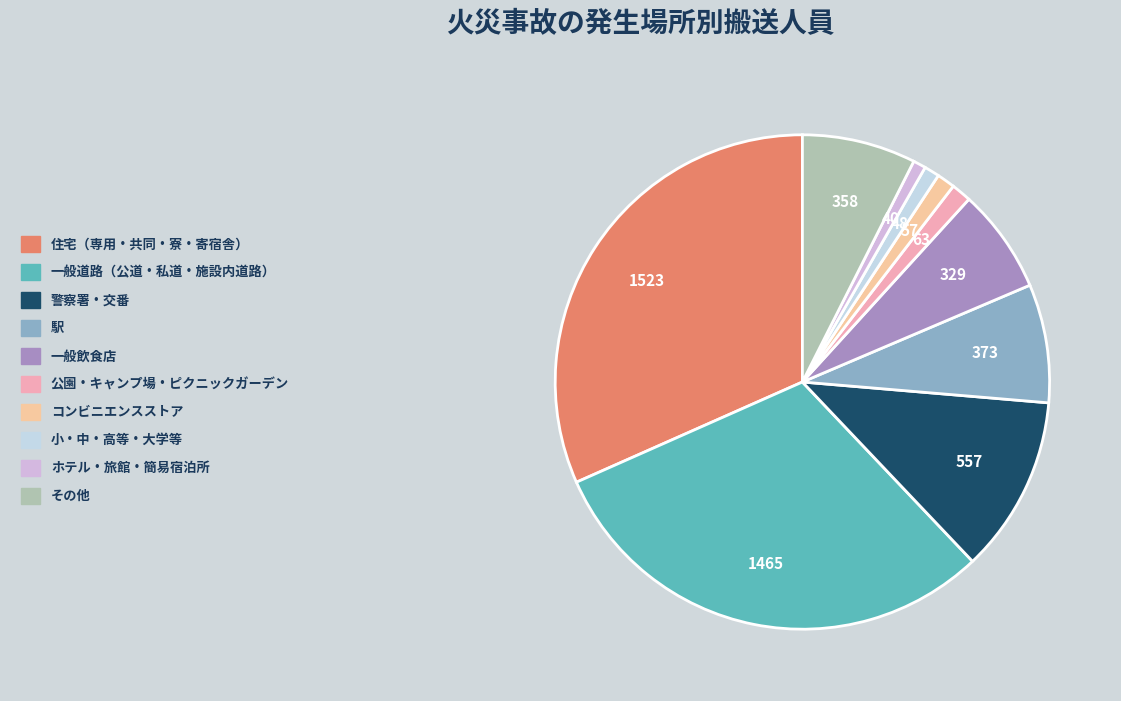

Does 住宅（専用・共同・寮・寄宿舎） represent more than half of the total?

No